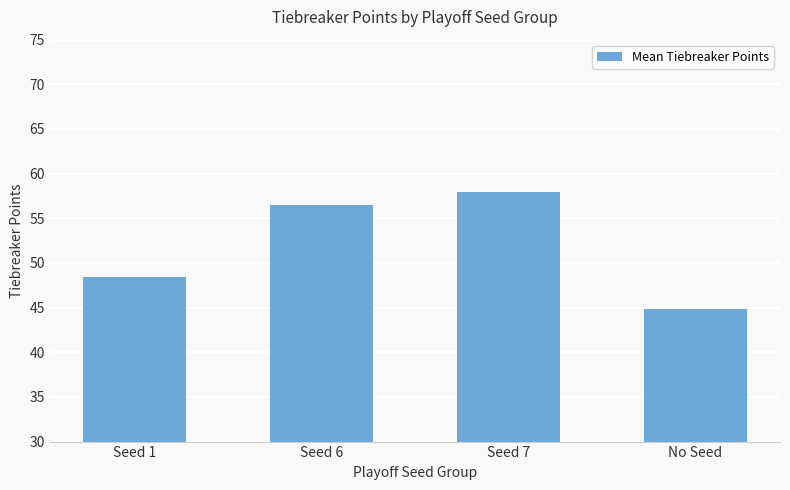

Which has a higher value, Seed 1 or No Seed?

Seed 1